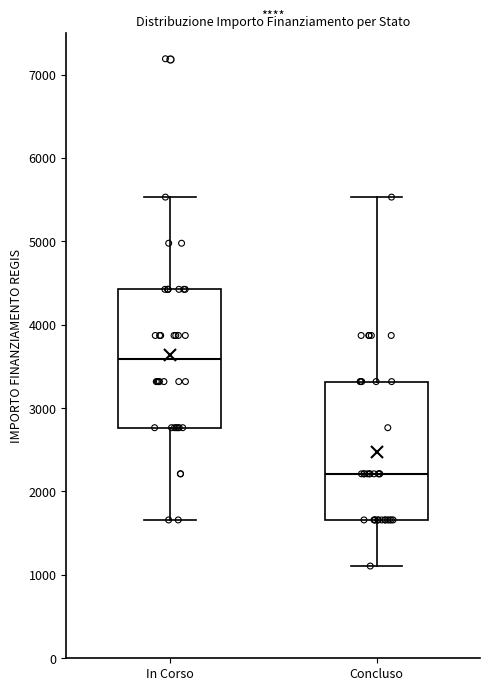

Where is the lower edge of the box for In Corso on the y-axis? The values are not printed on the chart, so give them approximately, as read against the axis.

2800